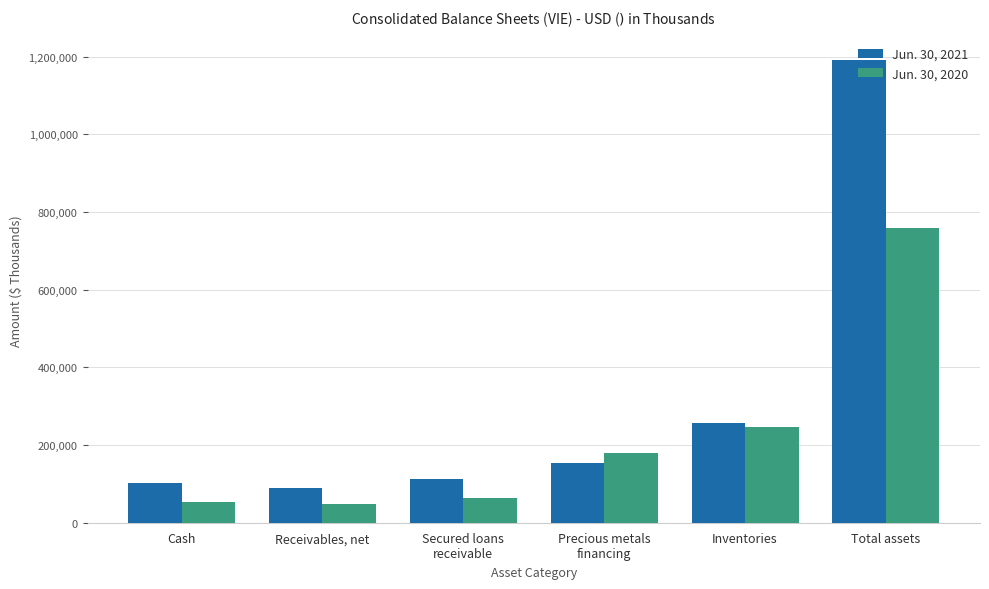

At which category is the sum across all series the highest?

Total assets